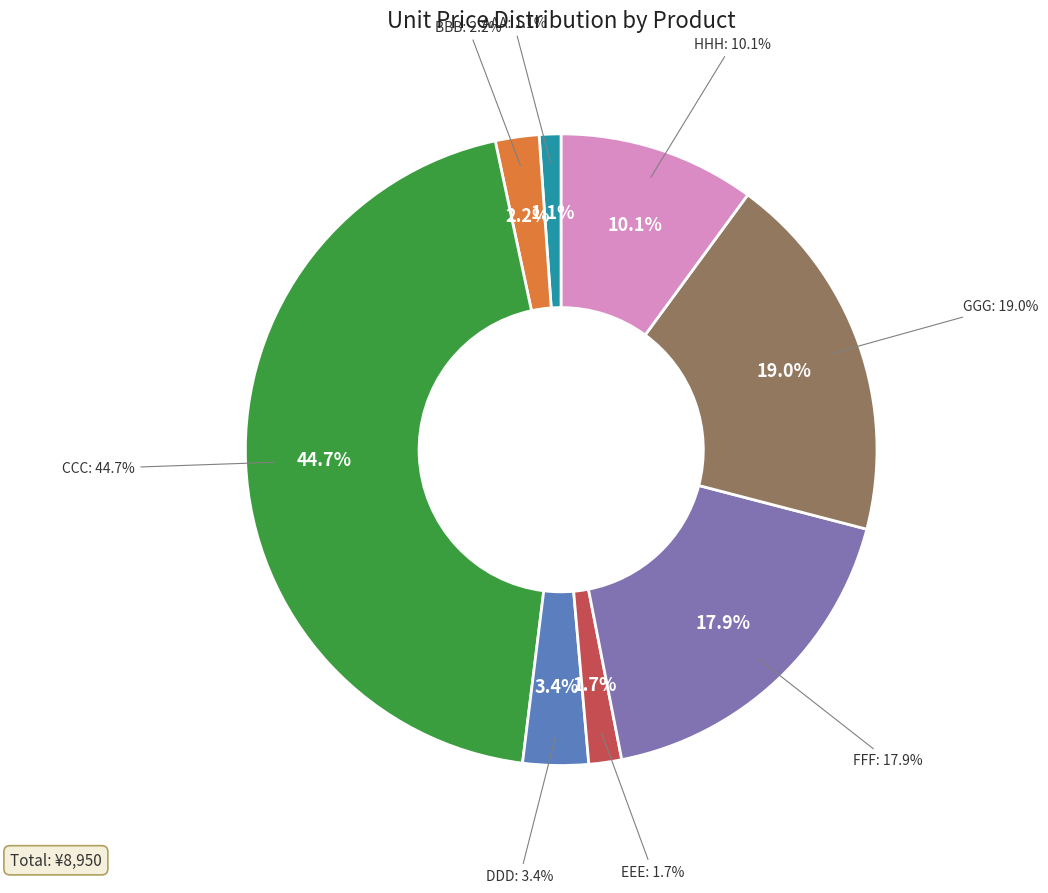

What percentage is NOT represented by DDD?

96.6%